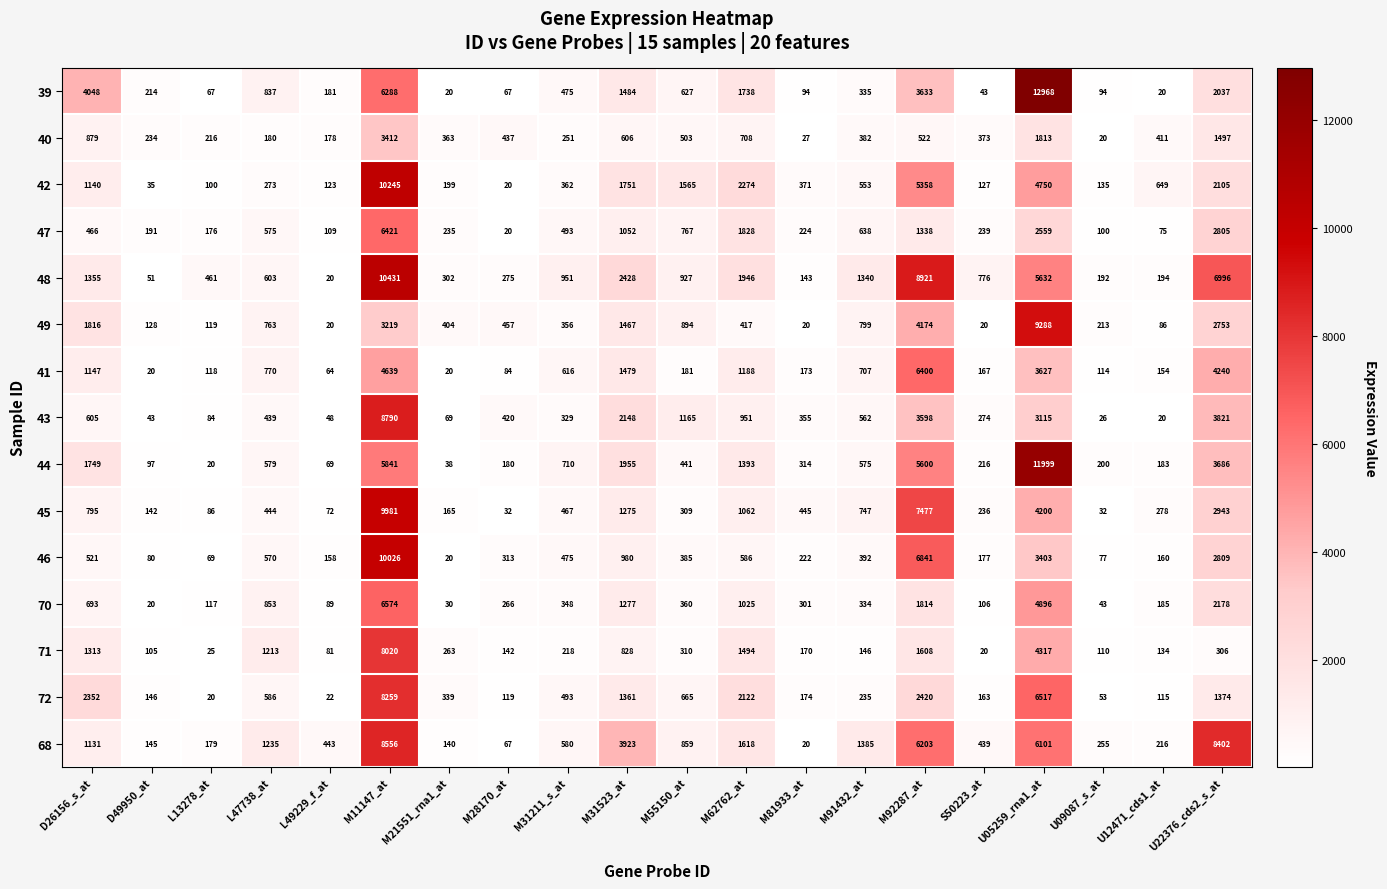

Is it true that 45 equals 119 at L13278_at?

False